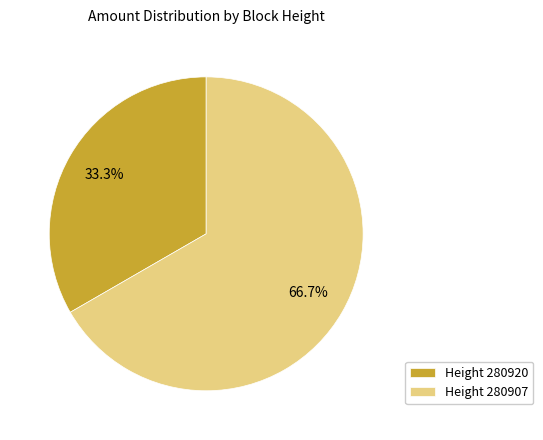

Count the number of slices in the pie.

2